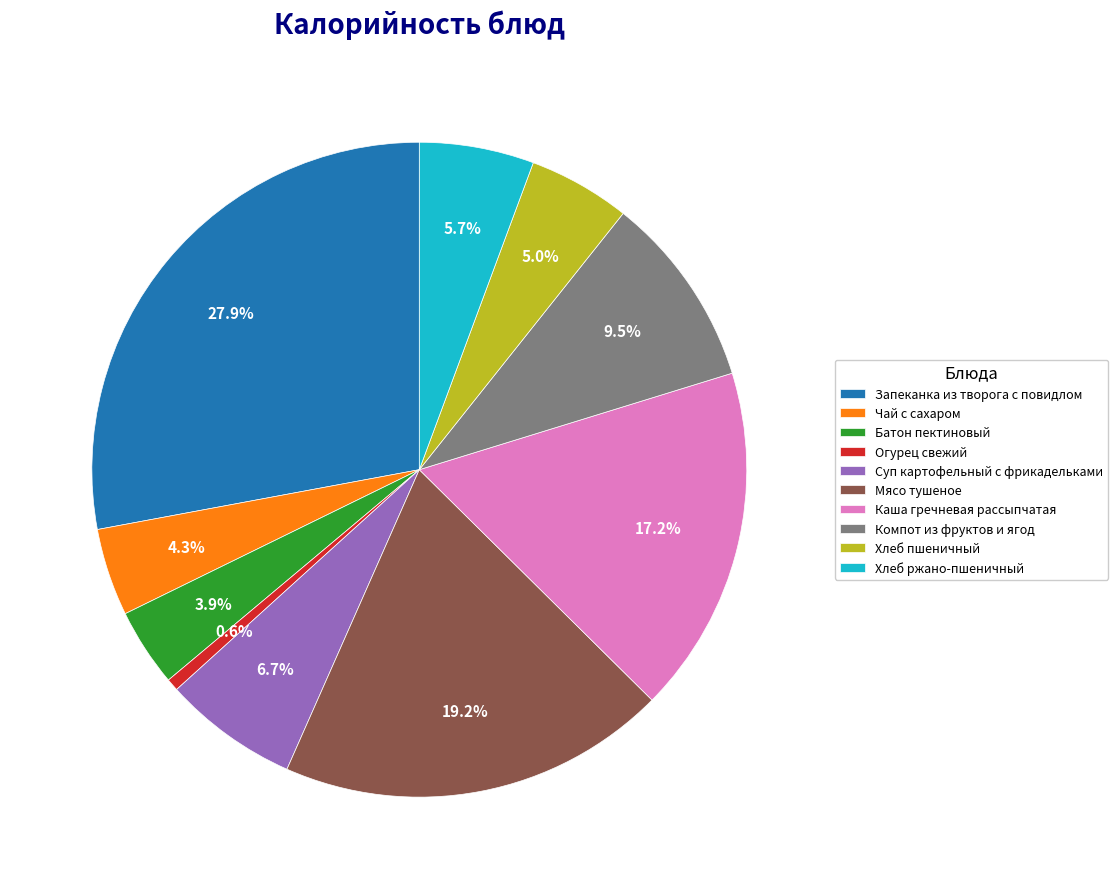

What percentage is NOT represented by Батон пектиновый?

96.1%